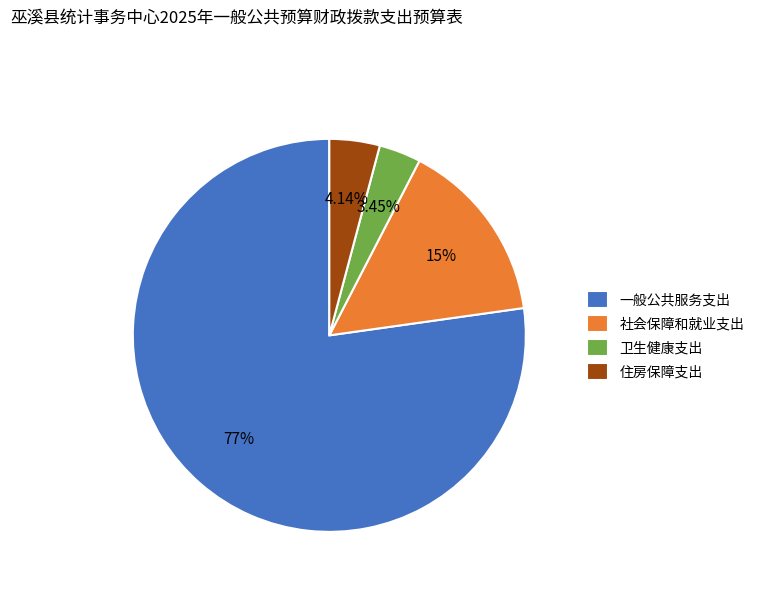

Is 一般公共服务支出 the majority of the pie?

Yes